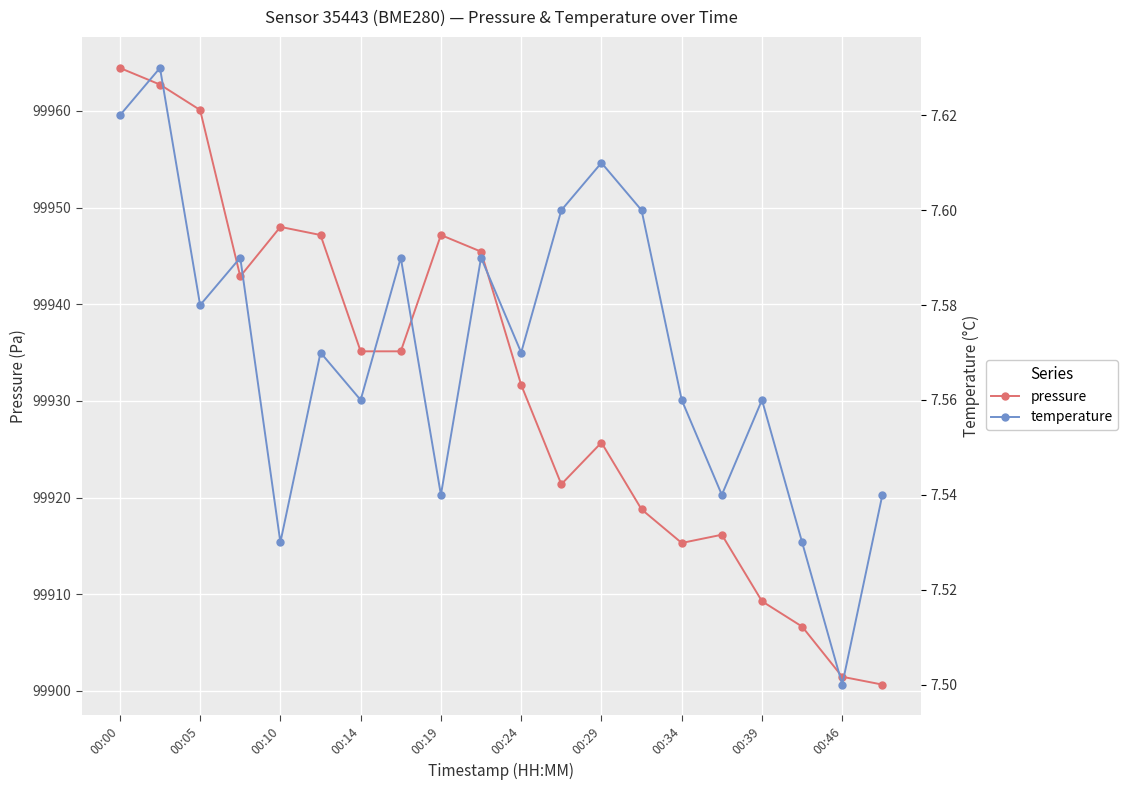

Reading left to right, extract all data points from this chart.

pressure: 99964.4	99962.7	99960.1	99942.9	99948.0	99947.2	99935.1	99935.1	99947.2	99945.4	99931.7	99921.4	99925.7	99918.8	99915.3	99916.2	99909.3	99906.7	99901.5	99900.7
temperature: 7.6	7.6	7.6	7.6	7.5	7.6	7.6	7.6	7.5	7.6	7.6	7.6	7.6	7.6	7.6	7.5	7.6	7.5	7.5	7.5